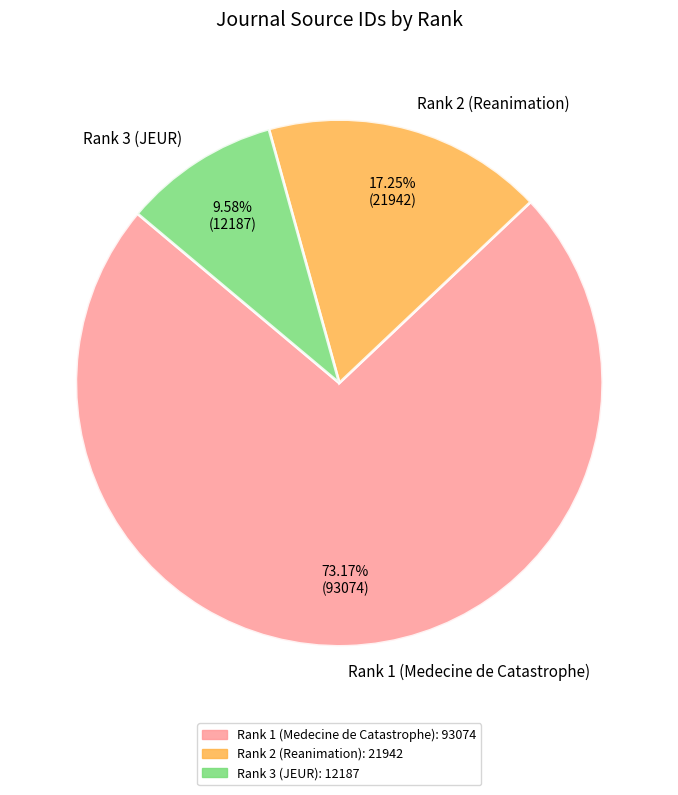

Which slice is the largest?

Rank 1 (Medecine de Catastrophe)